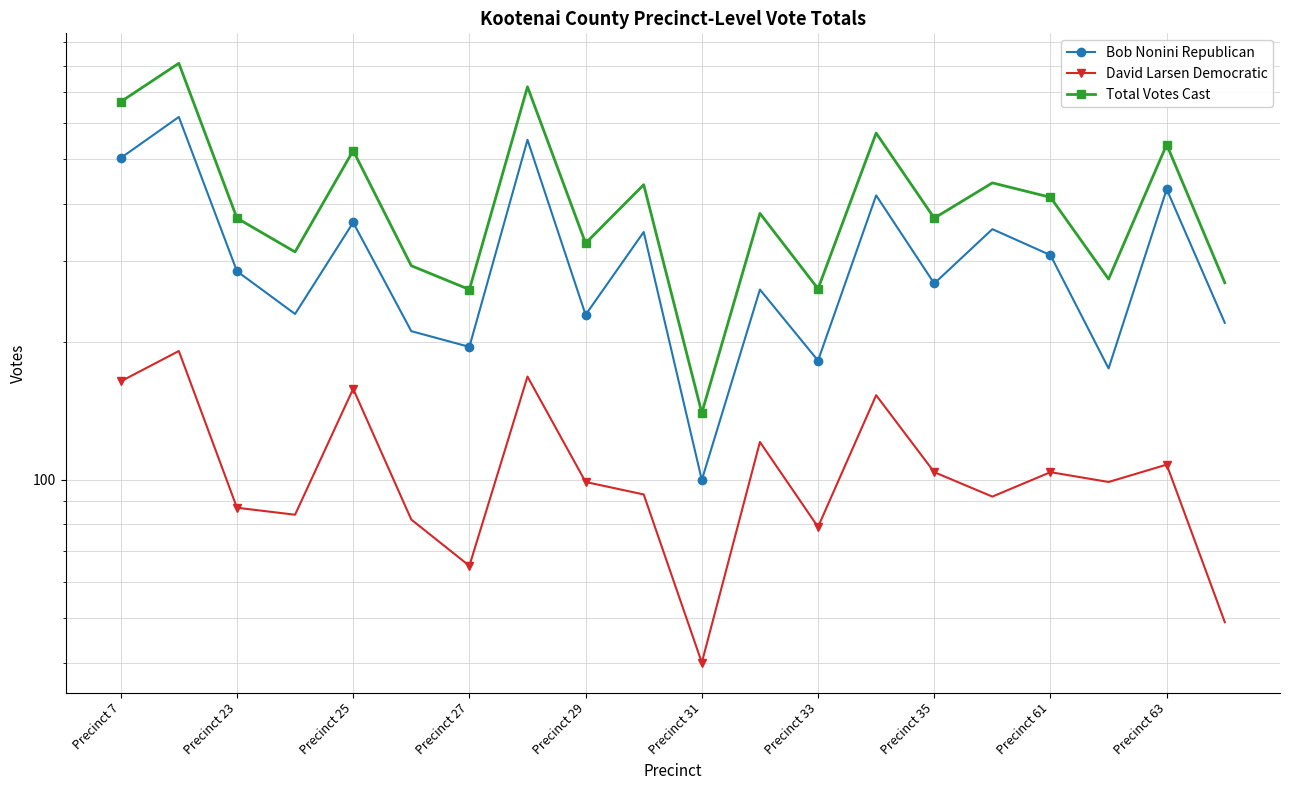

List the series in order of their peak value, highest first.

Total Votes Cast, Bob Nonini Republican, David Larsen Democratic